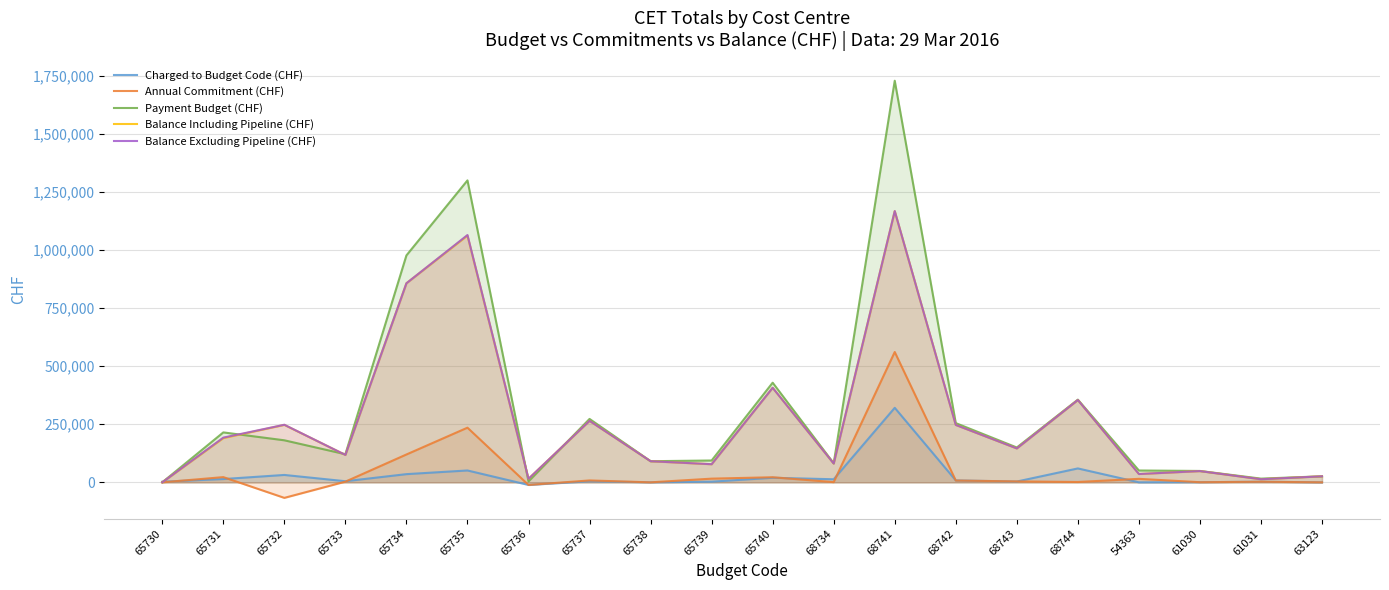

What is the label of the 18th point from the right?

65732